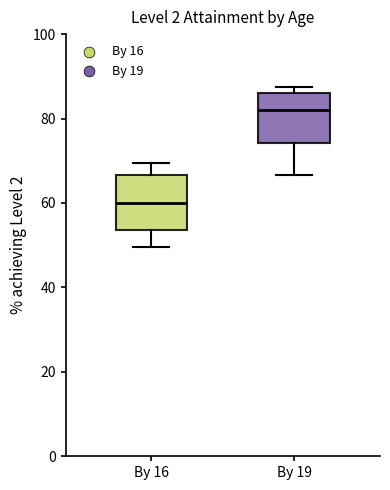

Which box's median line is the highest?

By 19